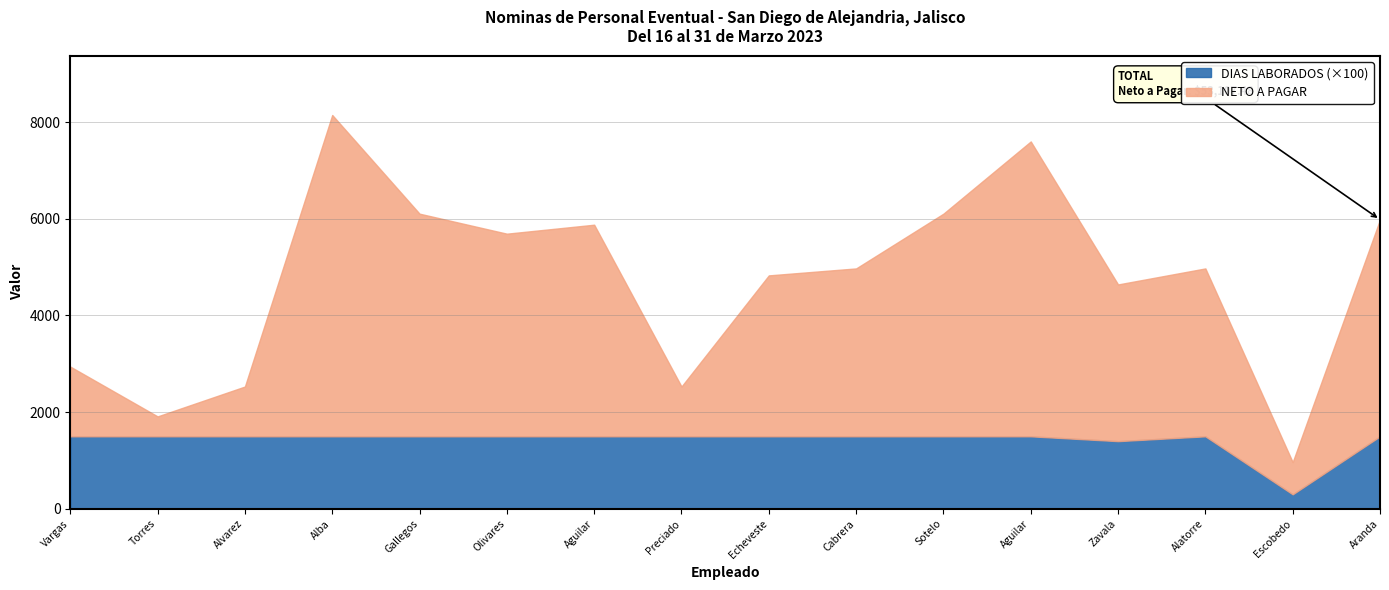

What is the difference between the highest and lowest values at Antonio Hernandez Aranda?

4467.8